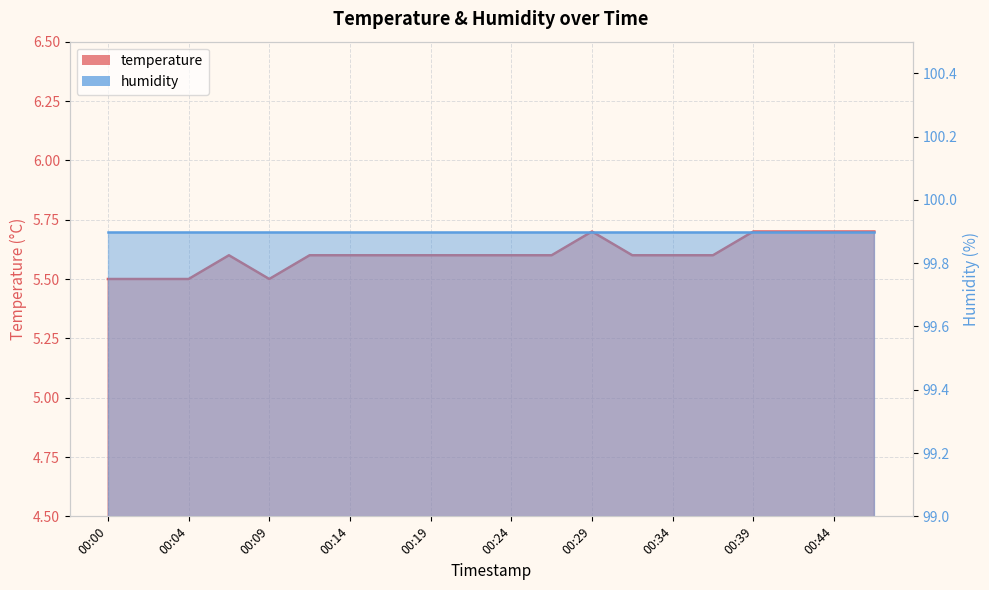

What is the greatest value displayed?

5.7